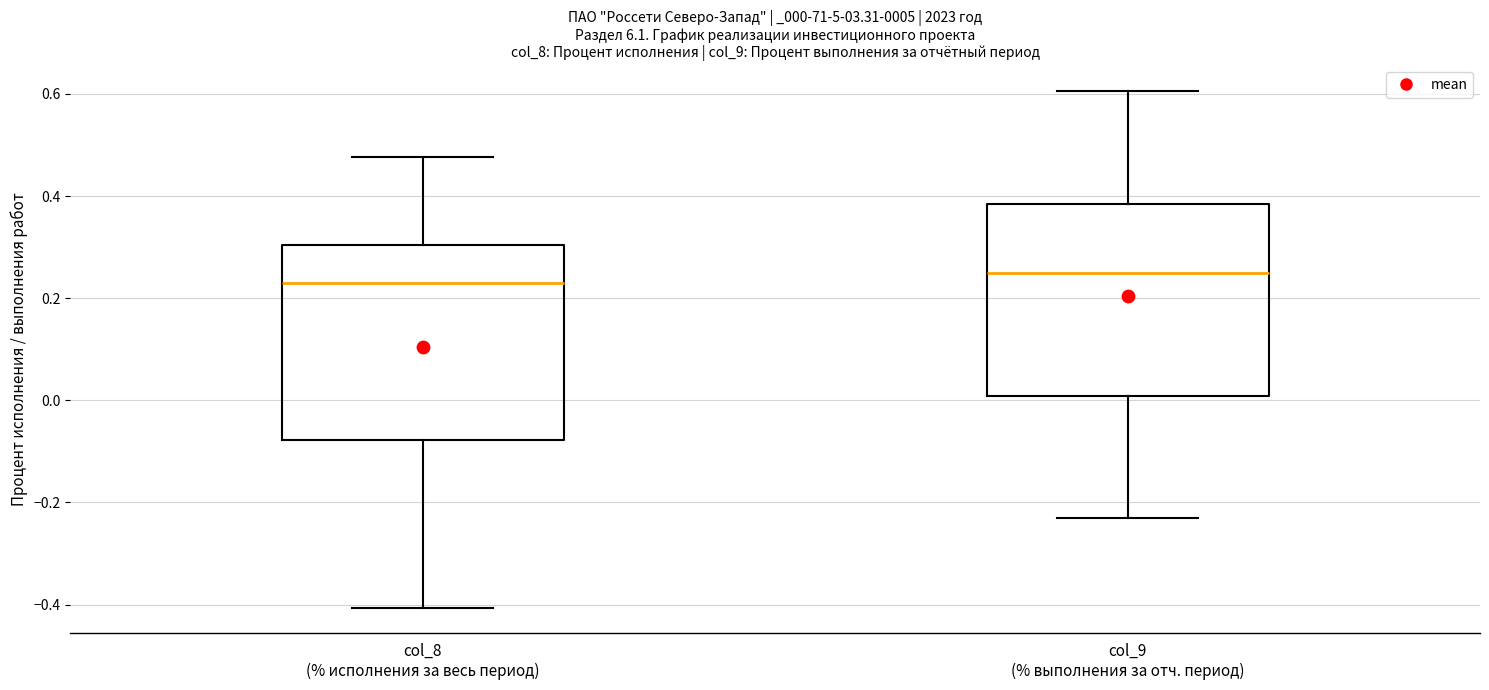

Where does the lower whisker of the box for col_9 (% выполнения за отч. период) end on the y-axis? The values are not printed on the chart, so give them approximately, as read against the axis.

-0.22